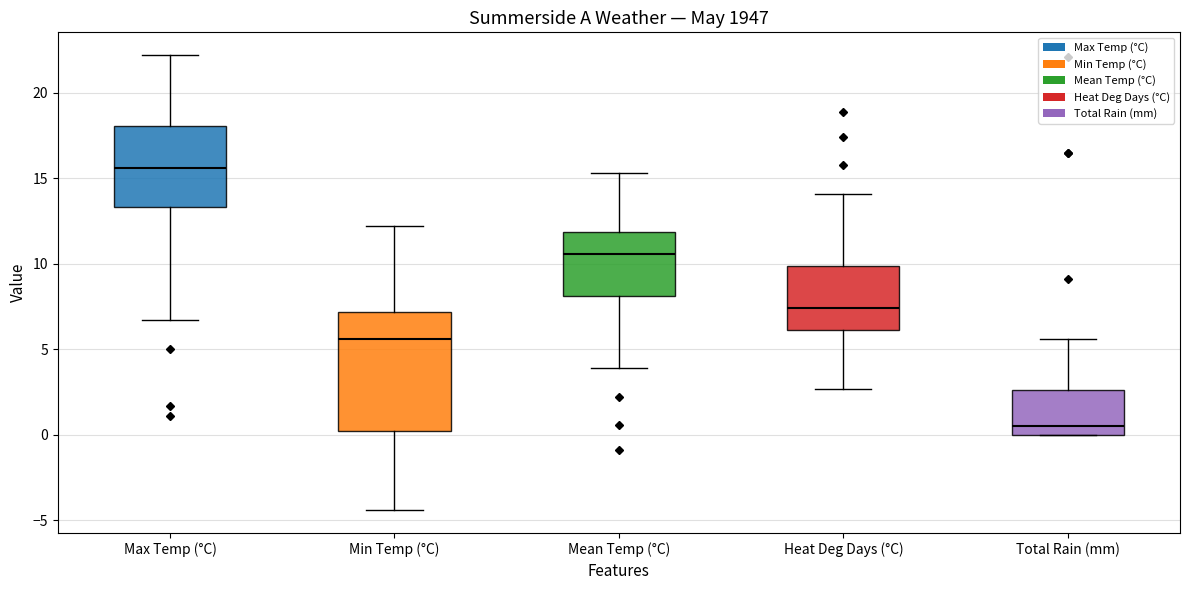

Reading left to right, transcribe this box plot: for each box, give where its median line is, the range the box spans, and where its two whiskers end, as read against the y-axis. The values are not printed on the chart, so give them approximately, as read against the axis.

Max Temp (°C): median 15.5, box 13.5 to 18.0, whiskers 6.5 to 22.0
Min Temp (°C): median 5.5, box 0.5 to 7.0, whiskers -4.5 to 12.0
Mean Temp (°C): median 10.5, box 8.0 to 12.0, whiskers 4.0 to 15.5
Heat Deg Days (°C): median 7.5, box 6.0 to 10.0, whiskers 2.5 to 14.0
Total Rain (mm): median 0.5, box 0.0 to 2.5, whiskers 0.0 to 5.5